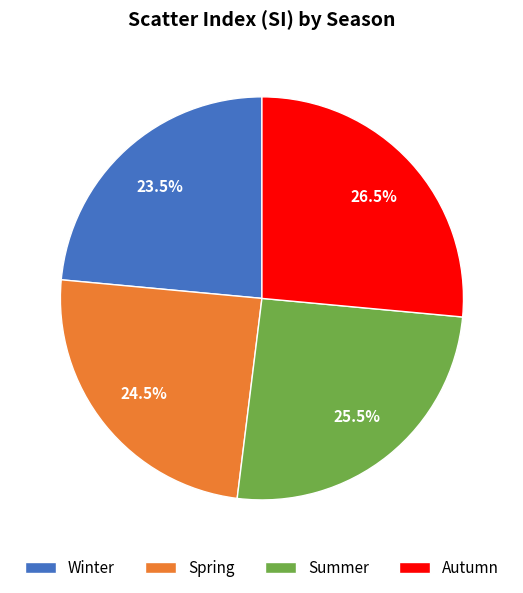

How many slices are in this pie chart?

4